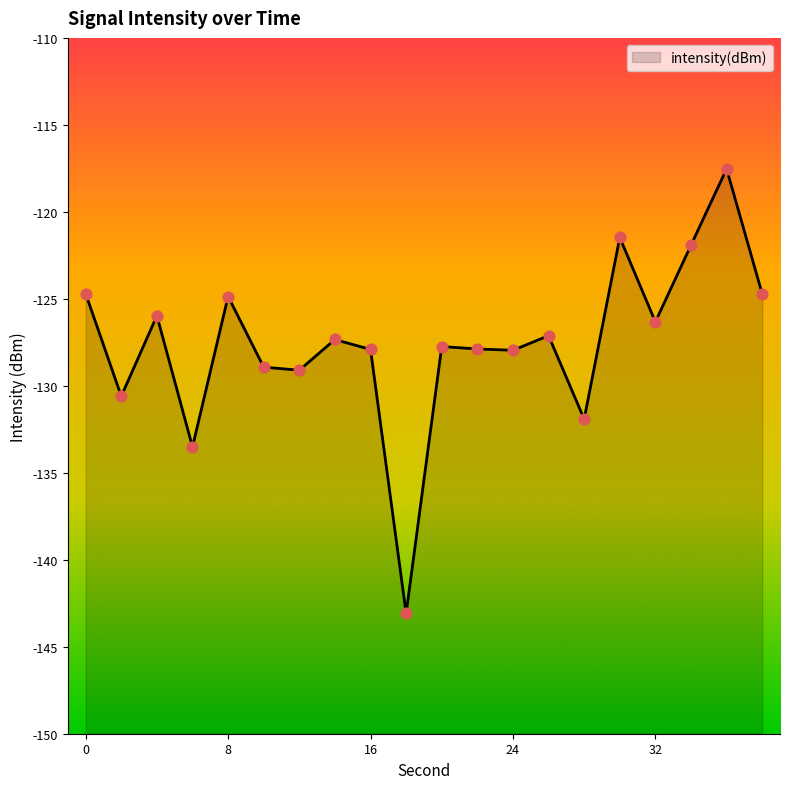

What is the change in value from 4 to 30?

+4.5